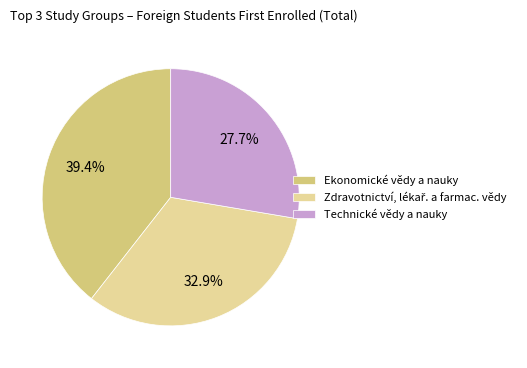

How many slices are in this pie chart?

3